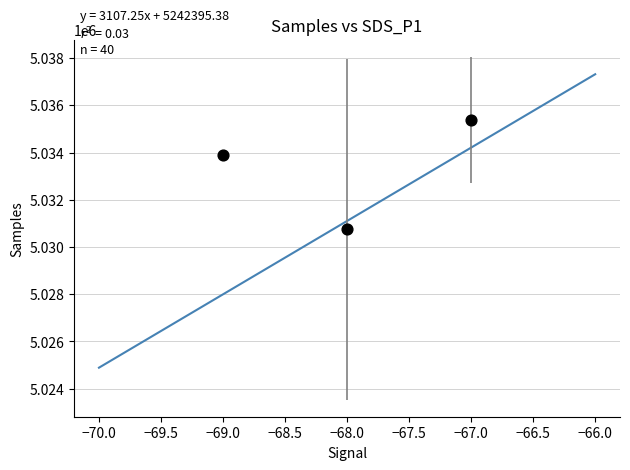

What Y value in the scatter plot is closest to 5033071?

5033880.0